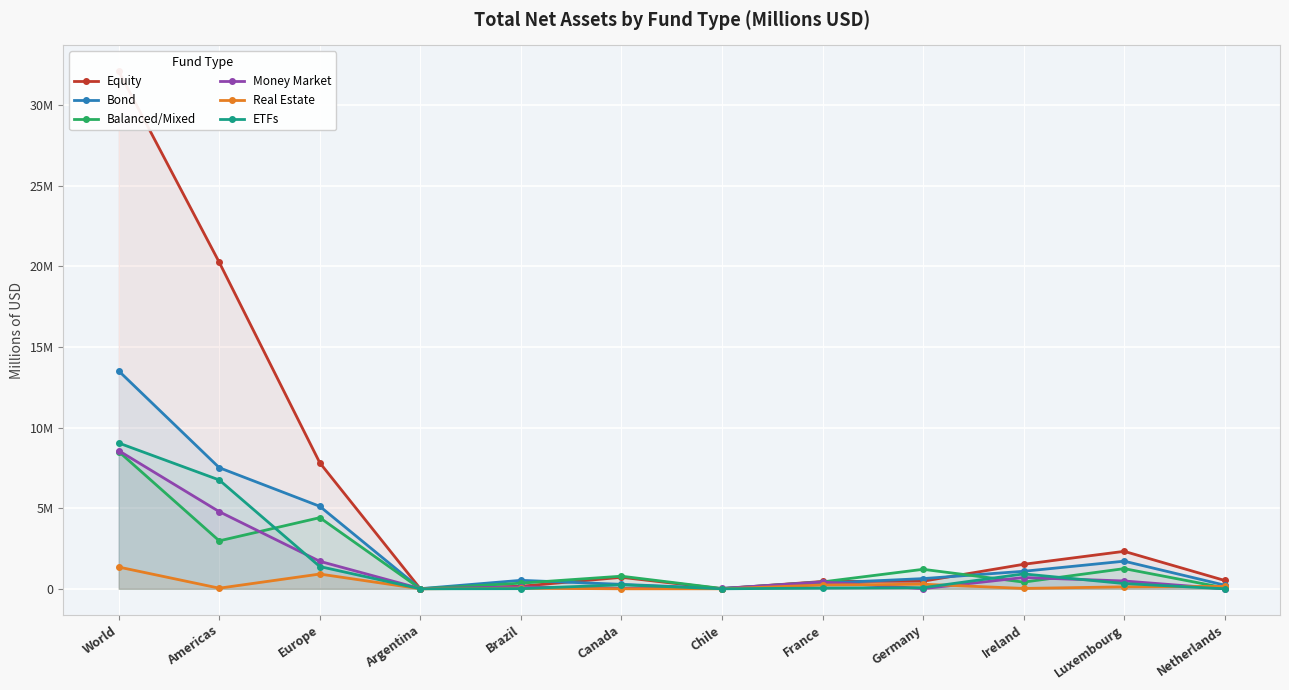

Which series has the largest total across all categories?

Equity